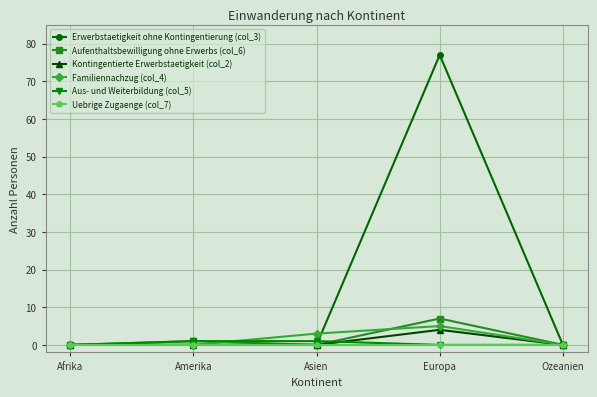

The value of Familiennachzug (col_4) at Amerika is 0. True or false?

True